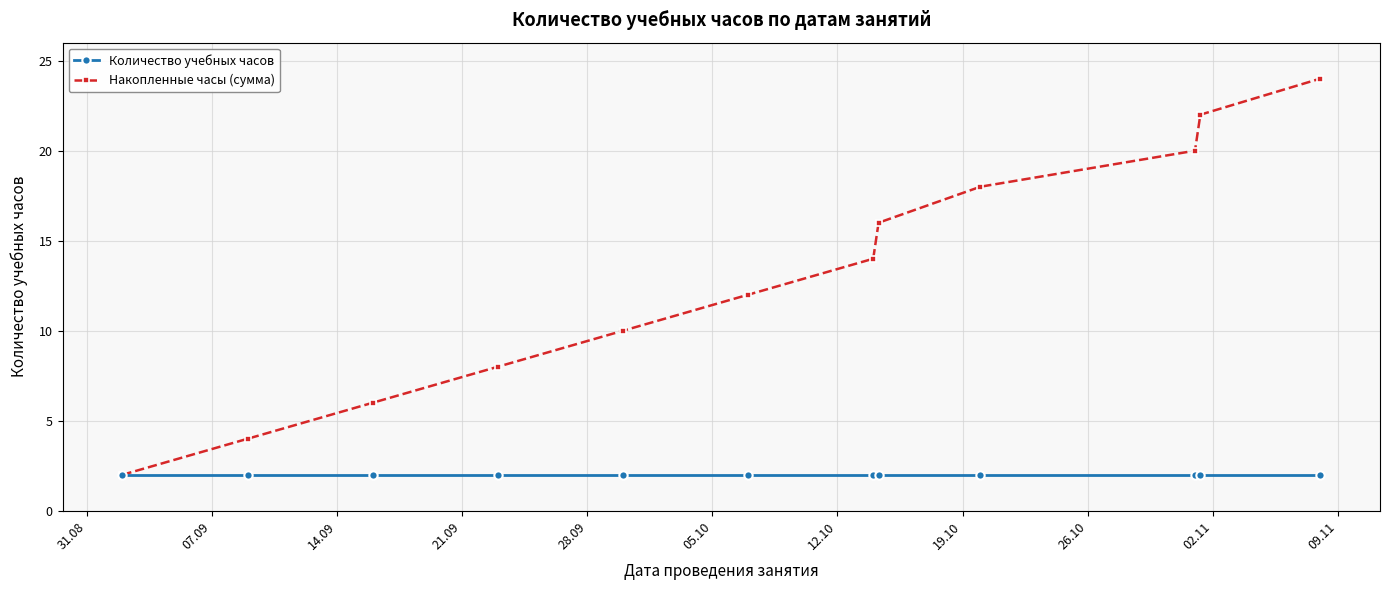

True or false: Количество учебных часов has more than 2 points higher than both neighbors.

False